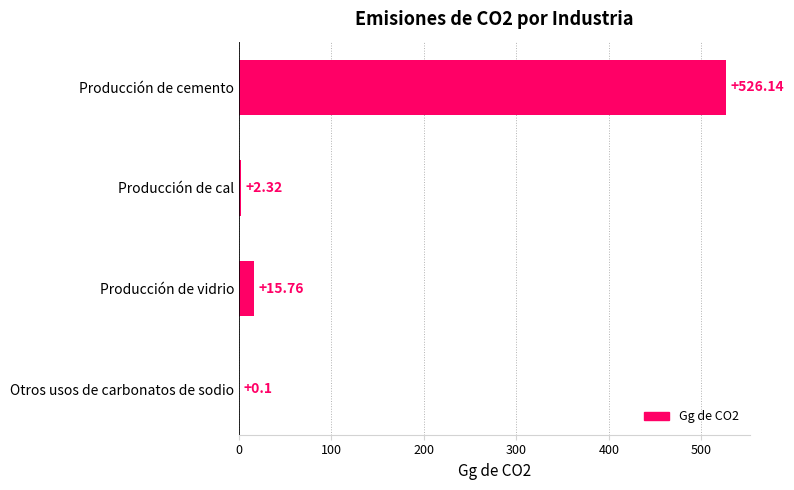

What is the sum of all values?

544.3